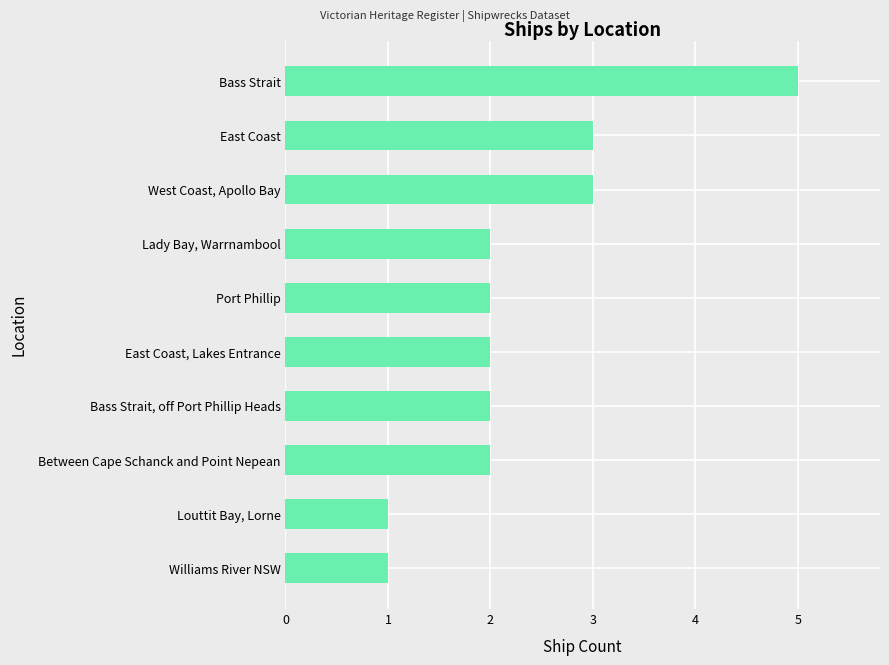

True or false: the data shows 1 at West Coast, Apollo Bay.

False